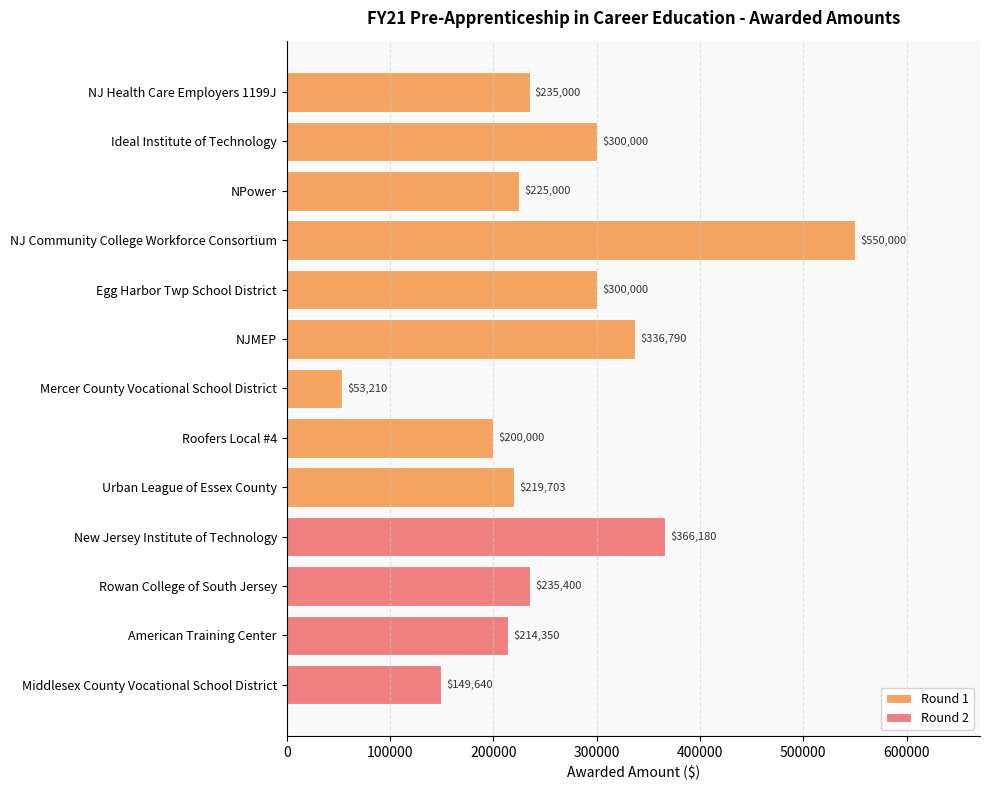

What is the sum of the values at Rowan College of South Jersey and NJ Health Care Employers 1199J?

470400